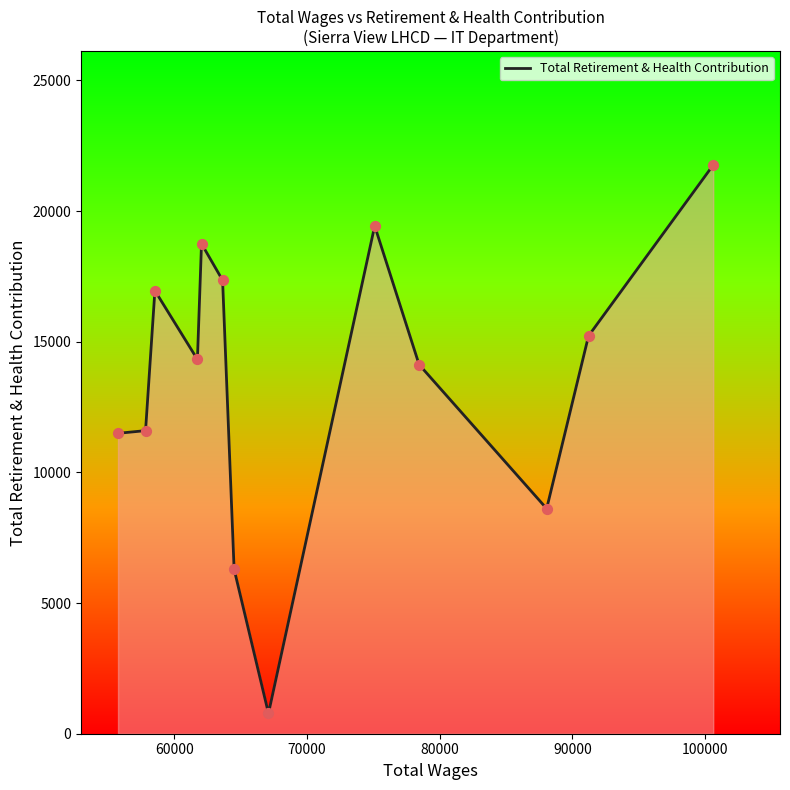

What is the smallest value displayed?

778